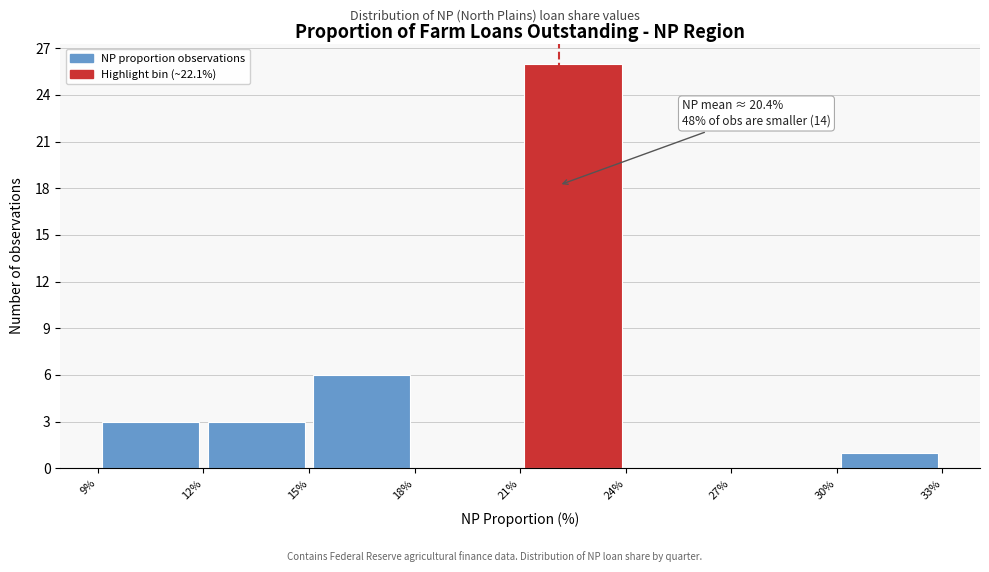

Over which range of the x-axis is the bar tallest?

21% to 24%